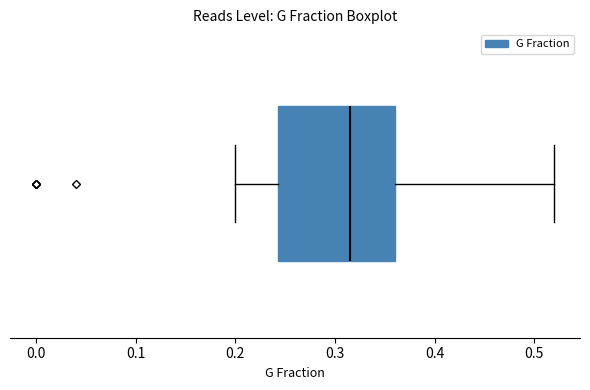

Where does the right whisker of the box end on the x-axis? The values are not printed on the chart, so give them approximately, as read against the axis.

0.52